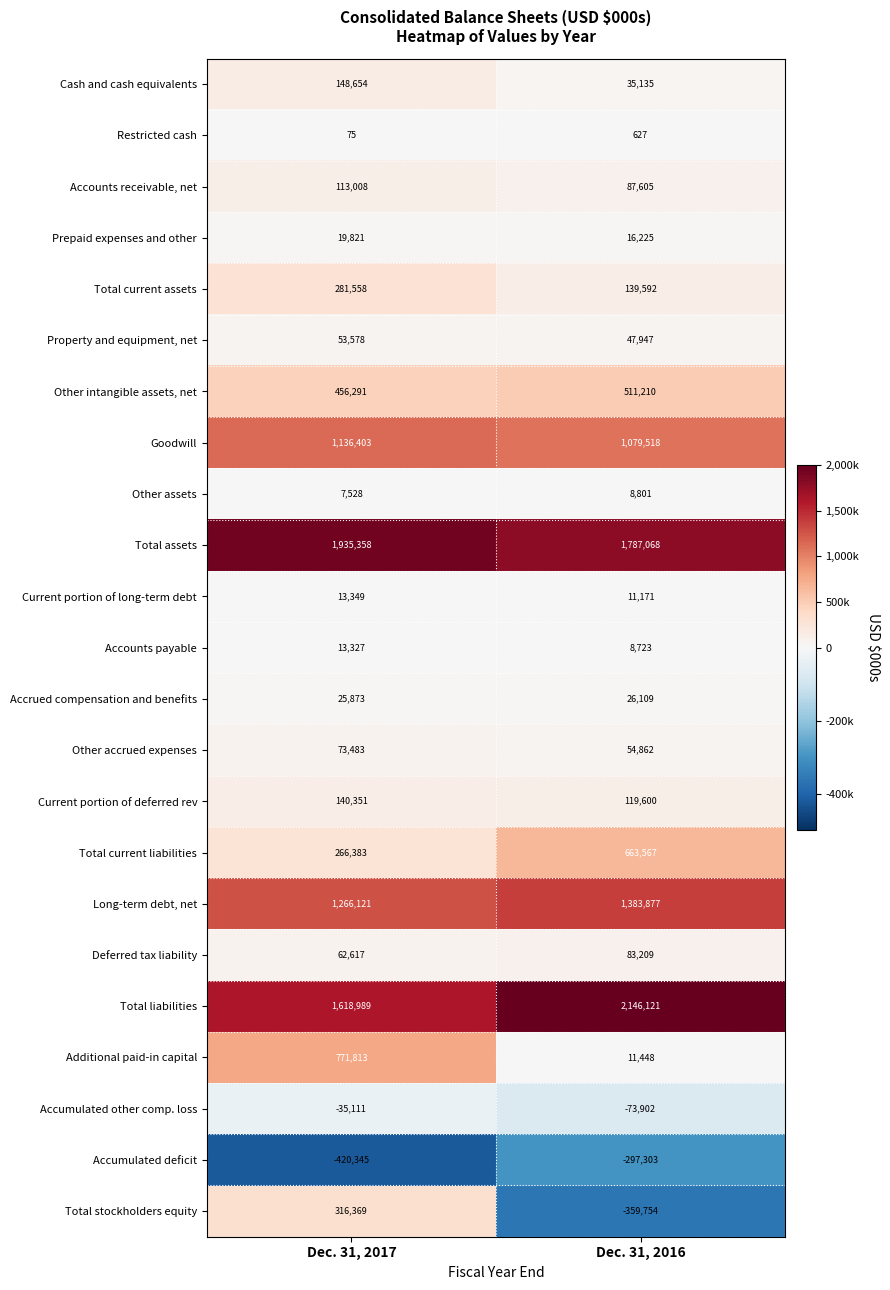

Count the number of categories in the chart.

2